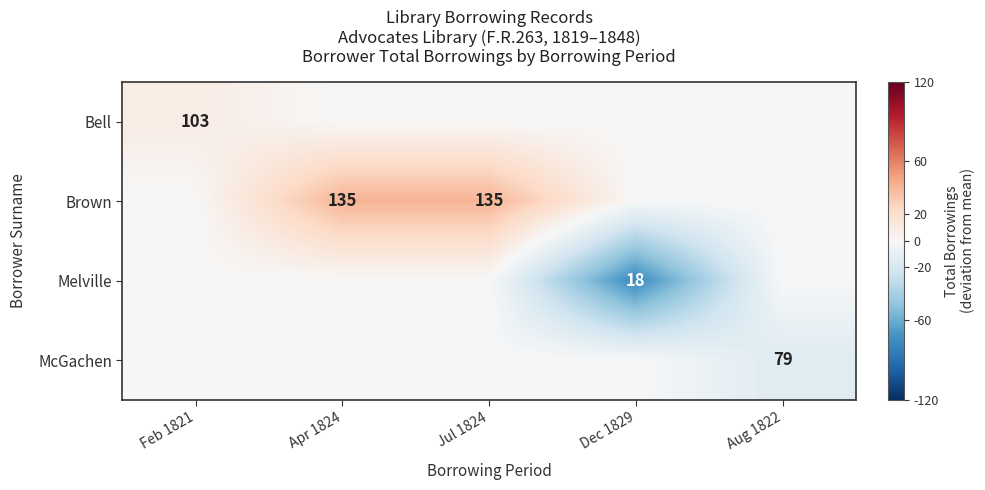

Is it true that McGachen equals 36 at Aug 1822?

False